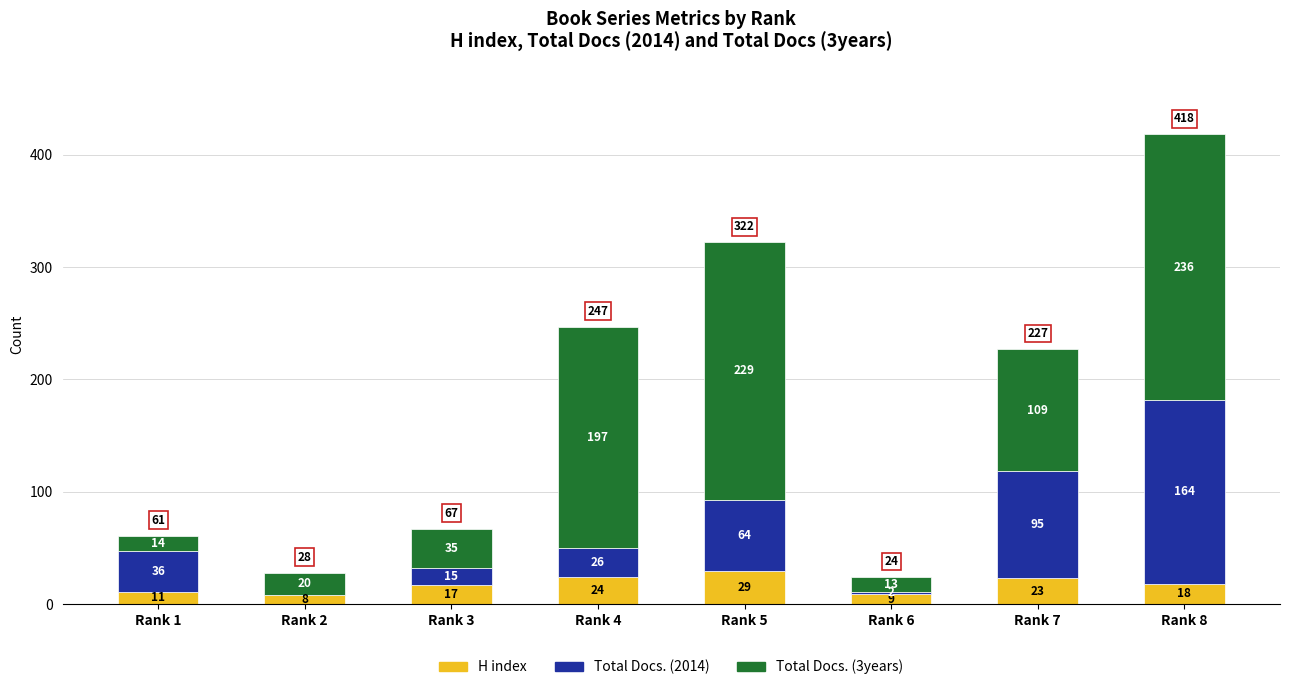

Are the bars horizontal?

No